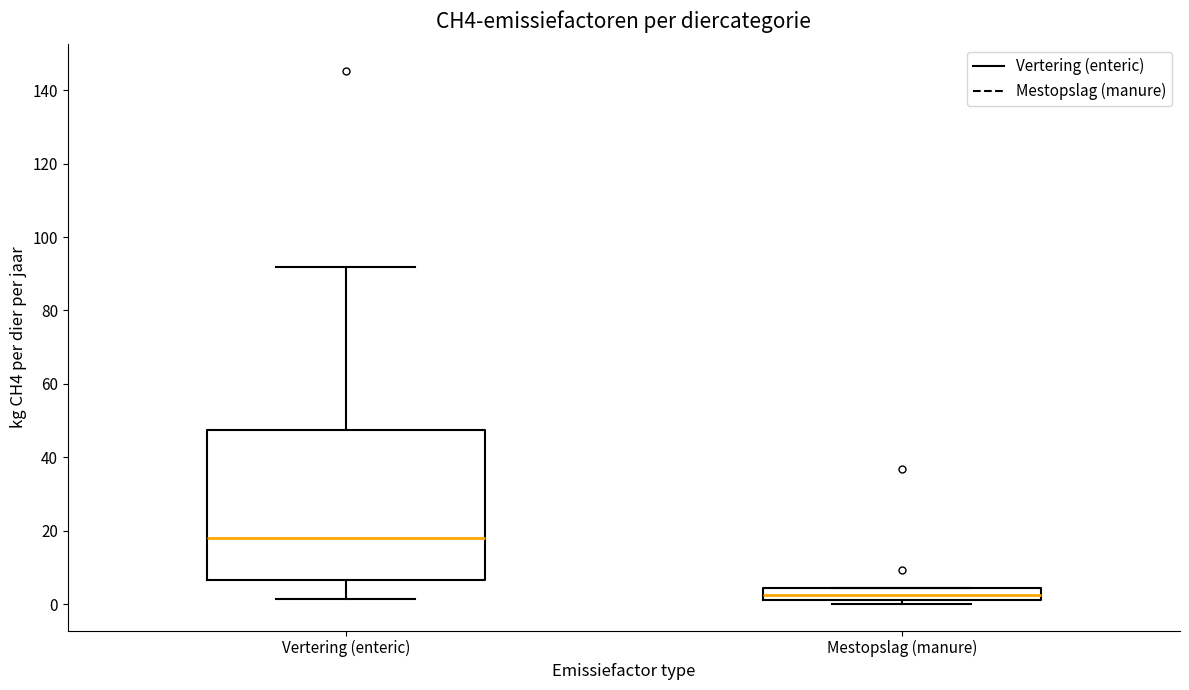

Where does the upper whisker of the box for Vertering (enteric) end on the y-axis? The values are not printed on the chart, so give them approximately, as read against the axis.

92